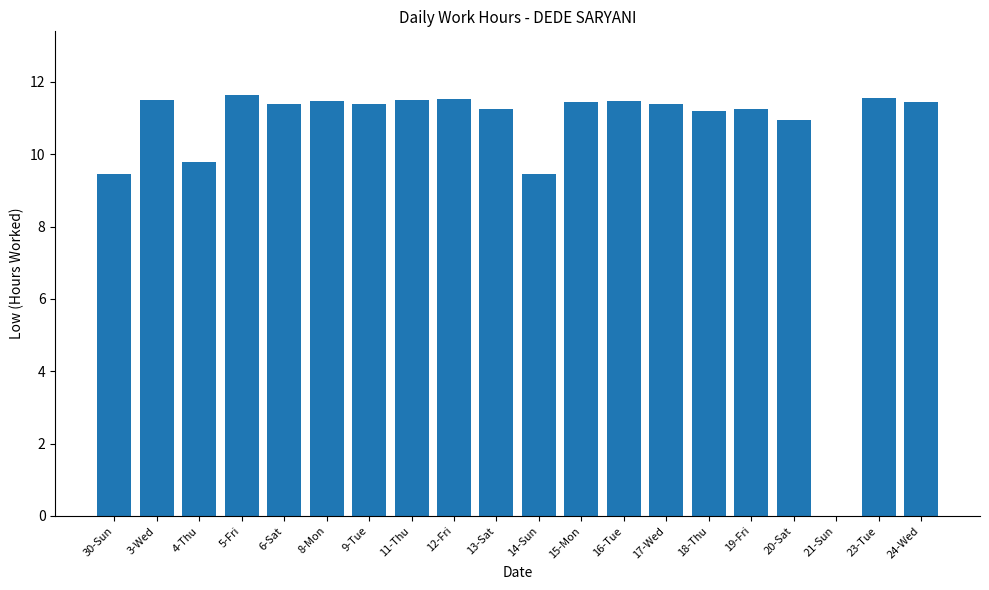

How many values are above zero?

19